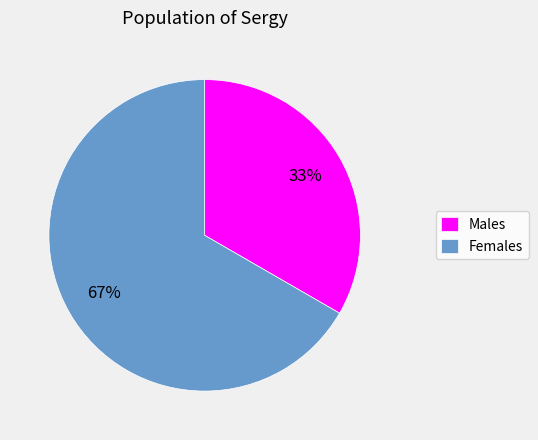

What percentage is the Females slice, to the nearest percent?

67%